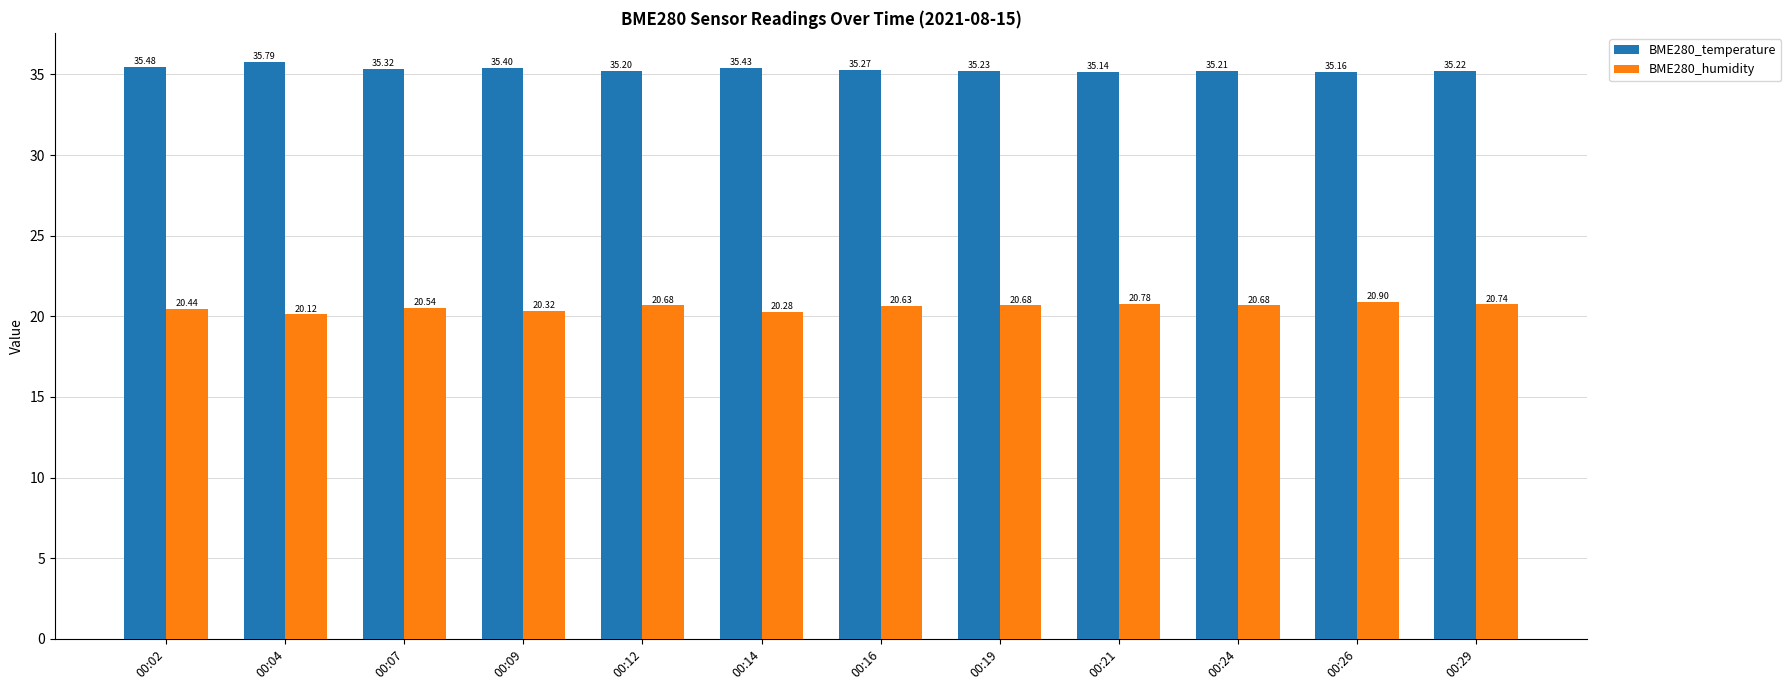

List the series in order of their overall mean, highest first.

BME280_temperature, BME280_humidity